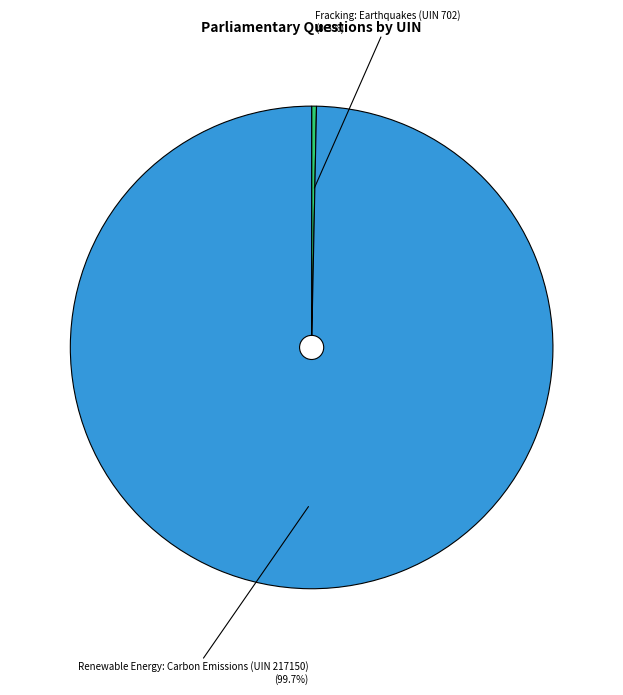

Which slice is the largest?

Renewable Energy: Carbon Emissions (UIN 217150)